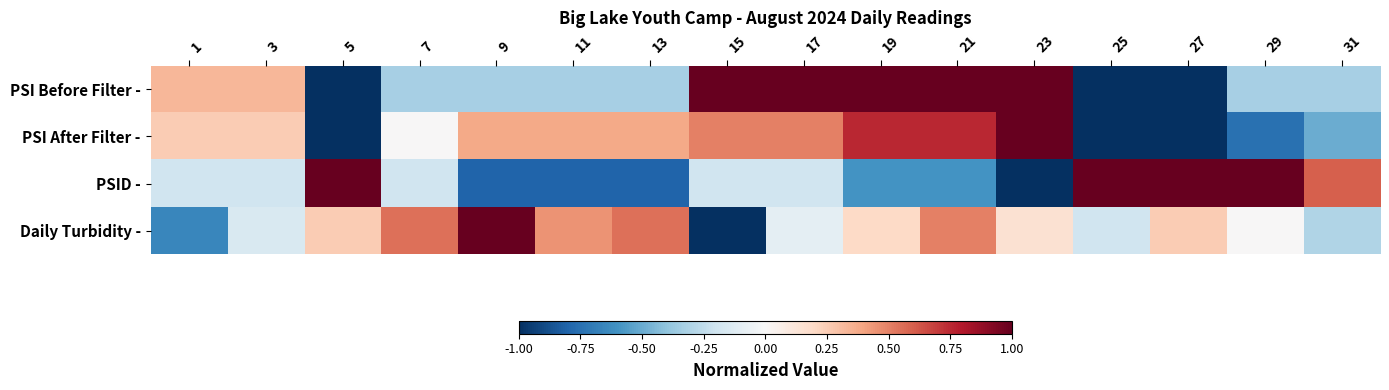

Reading left to right, extract all data points from this chart.

PSI Before Filter -: 1=0.3	3=0.3	5=-1.0	7=-0.3	9=-0.3	11=-0.3	13=-0.3	15=1.0	17=1.0	19=1.0	21=1.0	23=1.0	25=-1.0	27=-1.0	29=-0.3	31=-0.3
PSI After Filter -: 1=0.2	3=0.2	5=-1.0	7=0.0	9=0.4	11=0.4	13=0.4	15=0.5	17=0.5	19=0.8	21=0.8	23=1.0	25=-1.0	27=-1.0	29=-0.8	31=-0.5
PSID -: 1=-0.2	3=-0.2	5=1.0	7=-0.2	9=-0.8	11=-0.8	13=-0.8	15=-0.2	17=-0.2	19=-0.6	21=-0.6	23=-1.0	25=1.0	27=1.0	29=1.0	31=0.6
Daily Turbidity -: 1=-0.6	3=-0.2	5=0.2	7=0.6	9=1.0	11=0.5	13=0.6	15=-1.0	17=-0.1	19=0.2	21=0.5	23=0.1	25=-0.2	27=0.2	29=0.0	31=-0.3